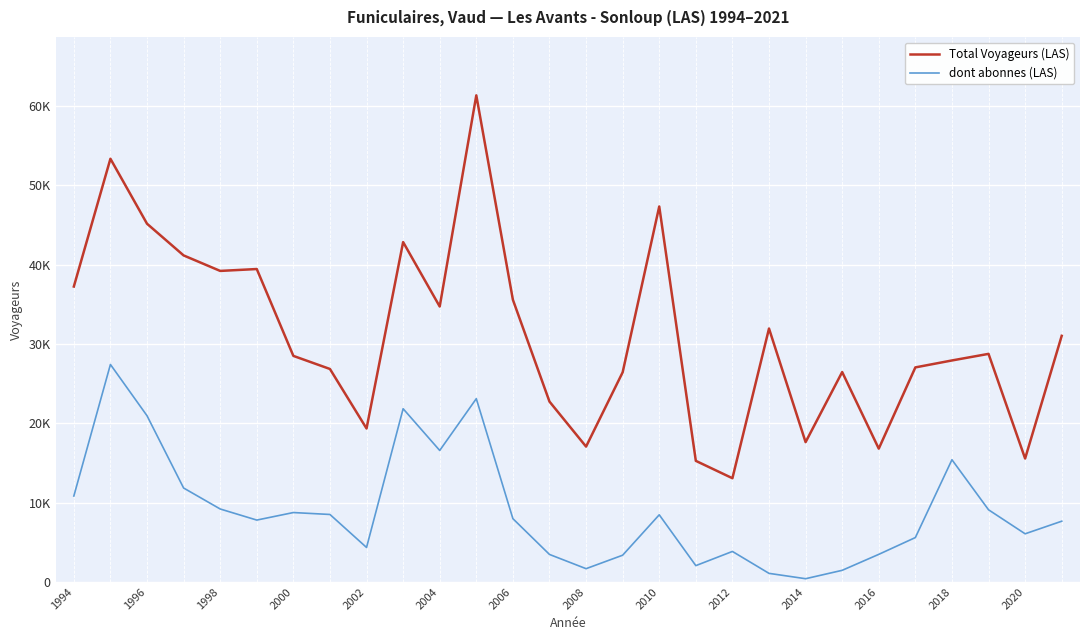

True or false: dont abonnes (LAS) and Total Voyageurs (LAS) cross at least once.

False